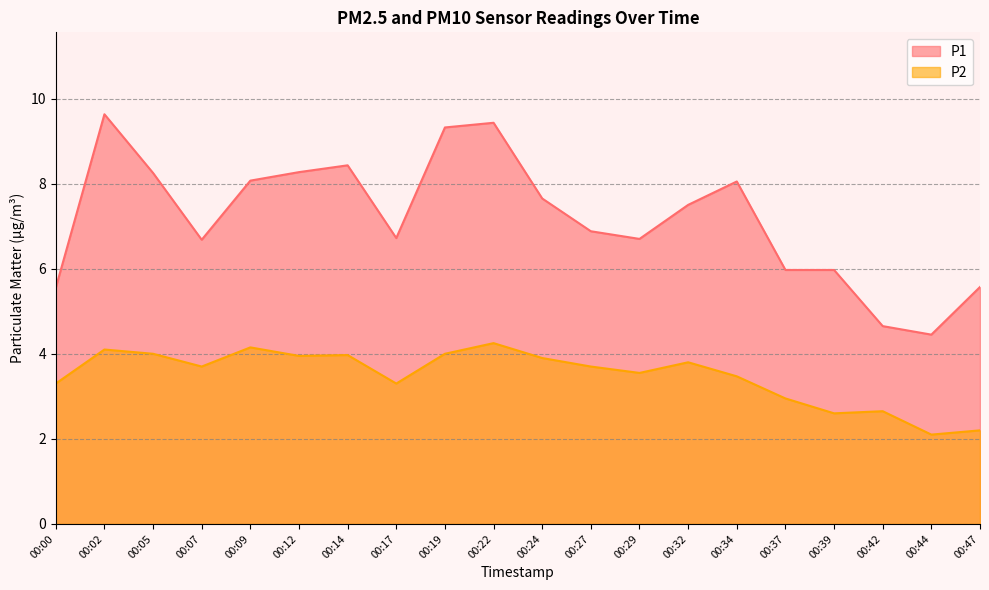

True or false: P2 and P1 cross at least once.

False